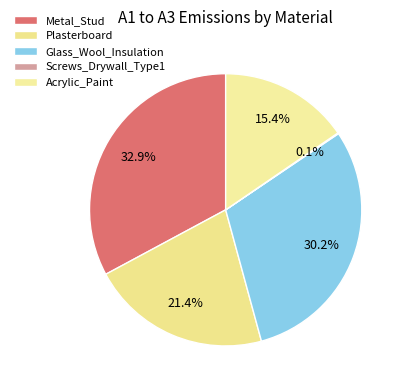

What percentage do Acrylic_Paint and Metal_Stud together represent?

48.3%